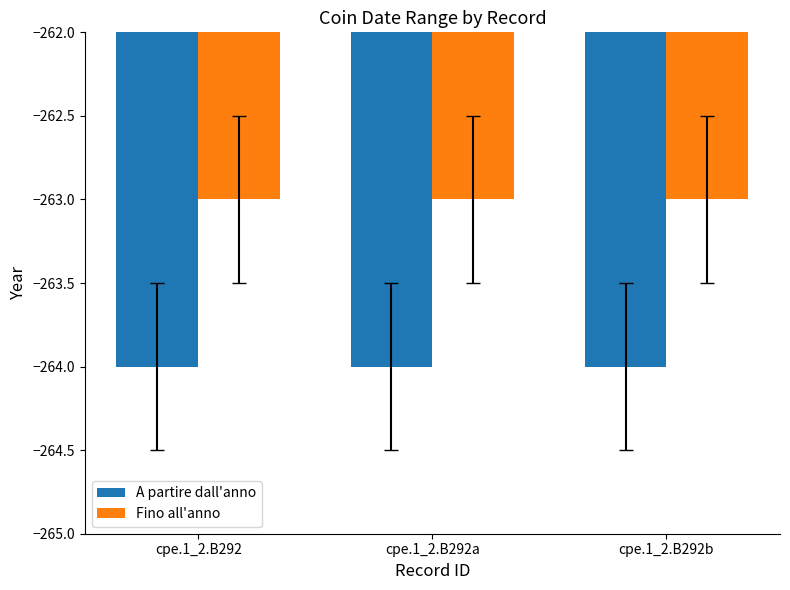

What is the smallest value displayed?

-264